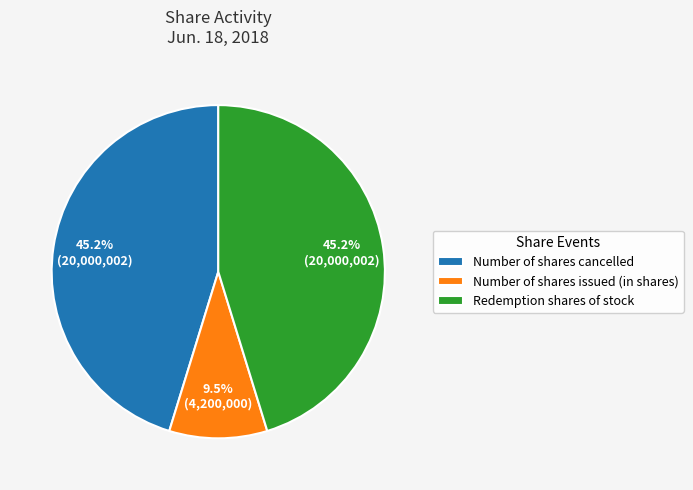

Does any single category account for the majority?

No